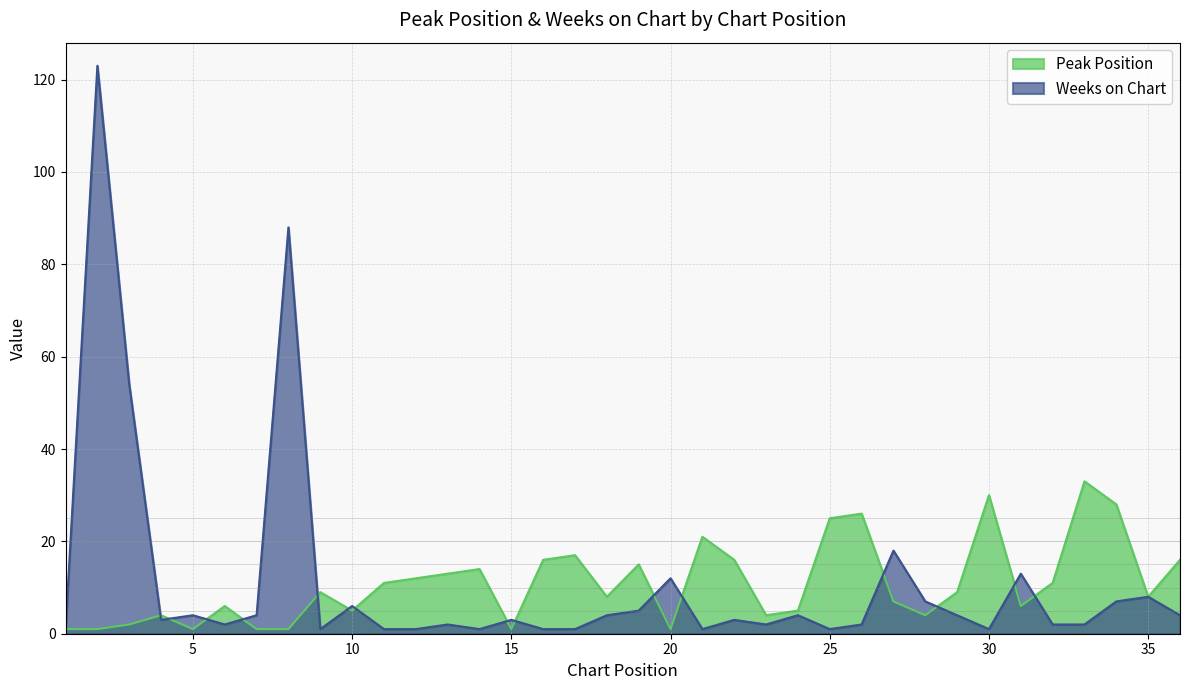

What are all the series names shown in the legend?

Peak Position, Weeks on Chart